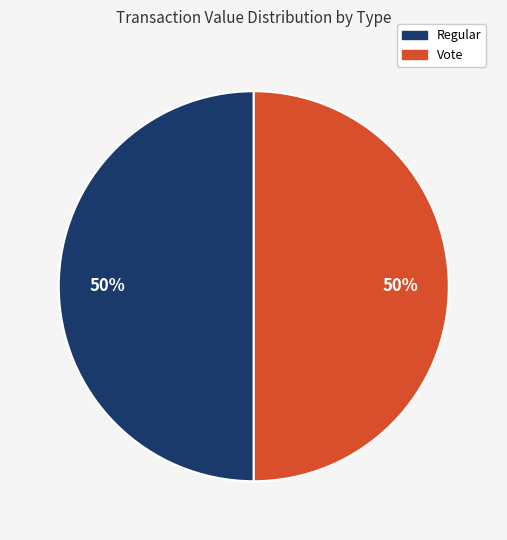

To the nearest percent, what is the average slice percentage?

50%